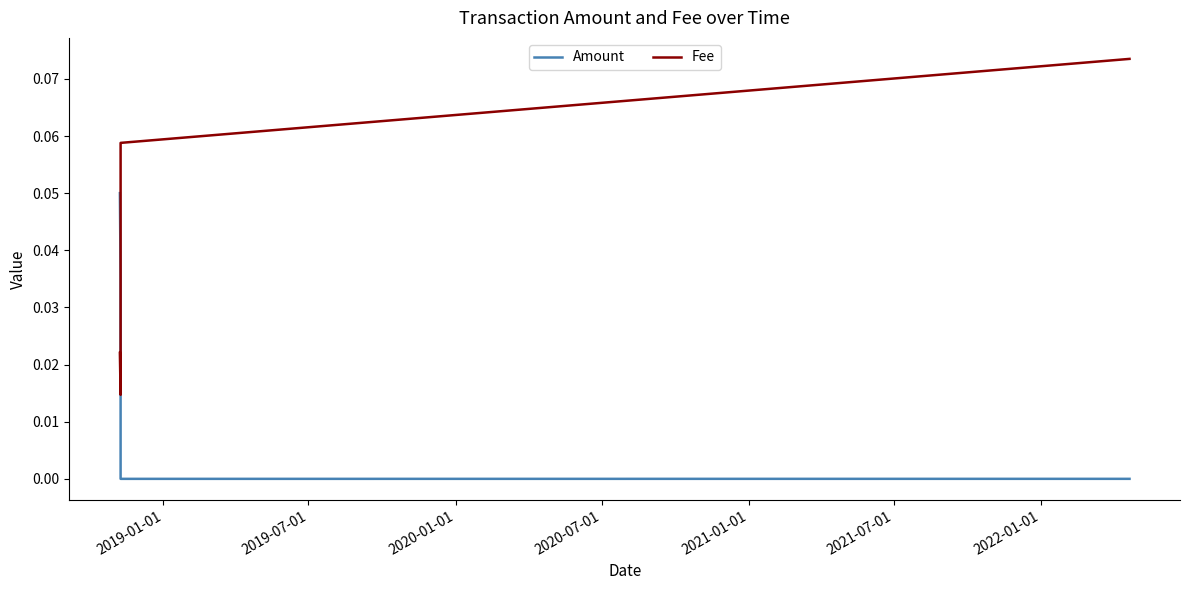

List the series in order of their overall mean, lowest first.

Amount, Fee